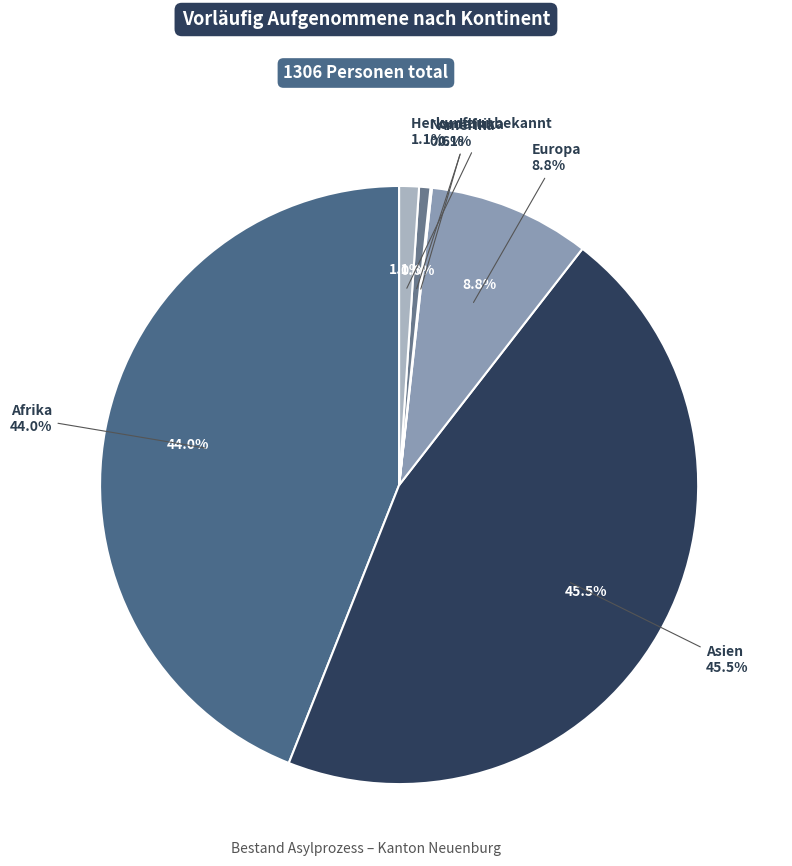

Is it true that Nordafrika is 1% of the pie?

True